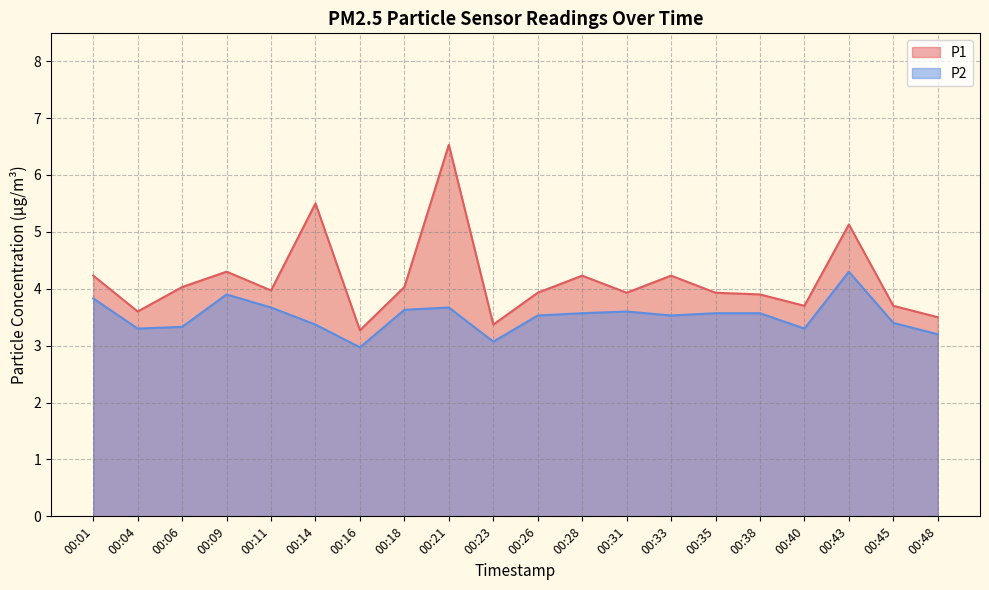

What is the value of the P1 point at the 11th from the left?

3.9